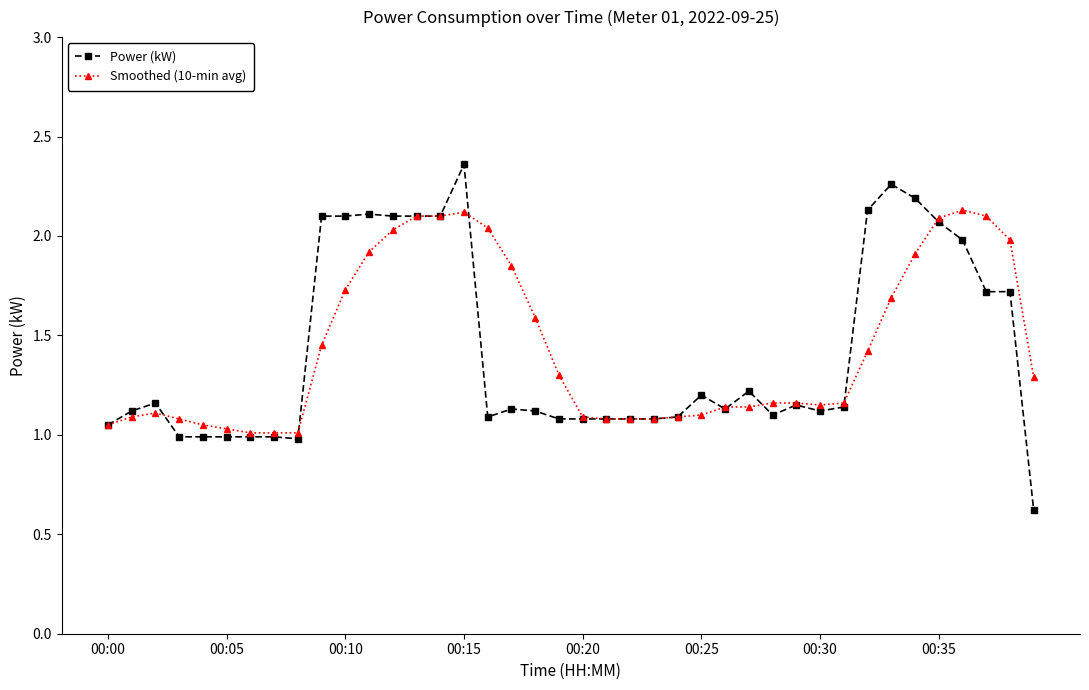

What is the minimum value for Power (kW)?

0.6